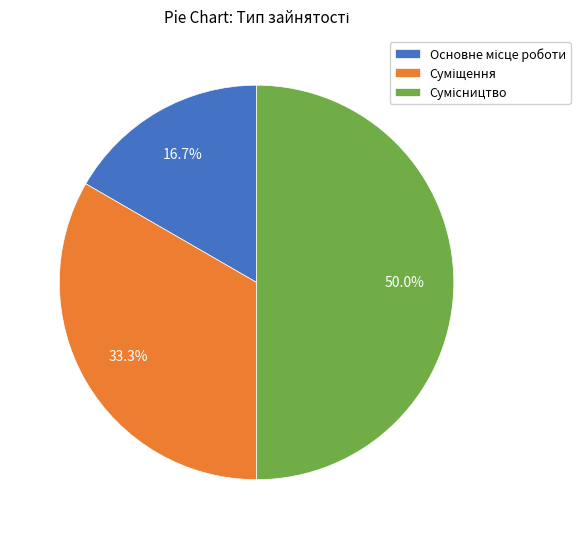

Combined, do Суміщення and Сумісництво account for over 50%?

Yes